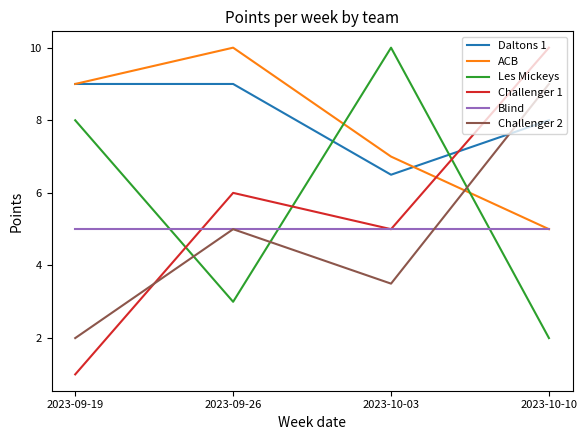

After their last crossing, which series has the higher values: Les Mickeys or Blind?

Blind